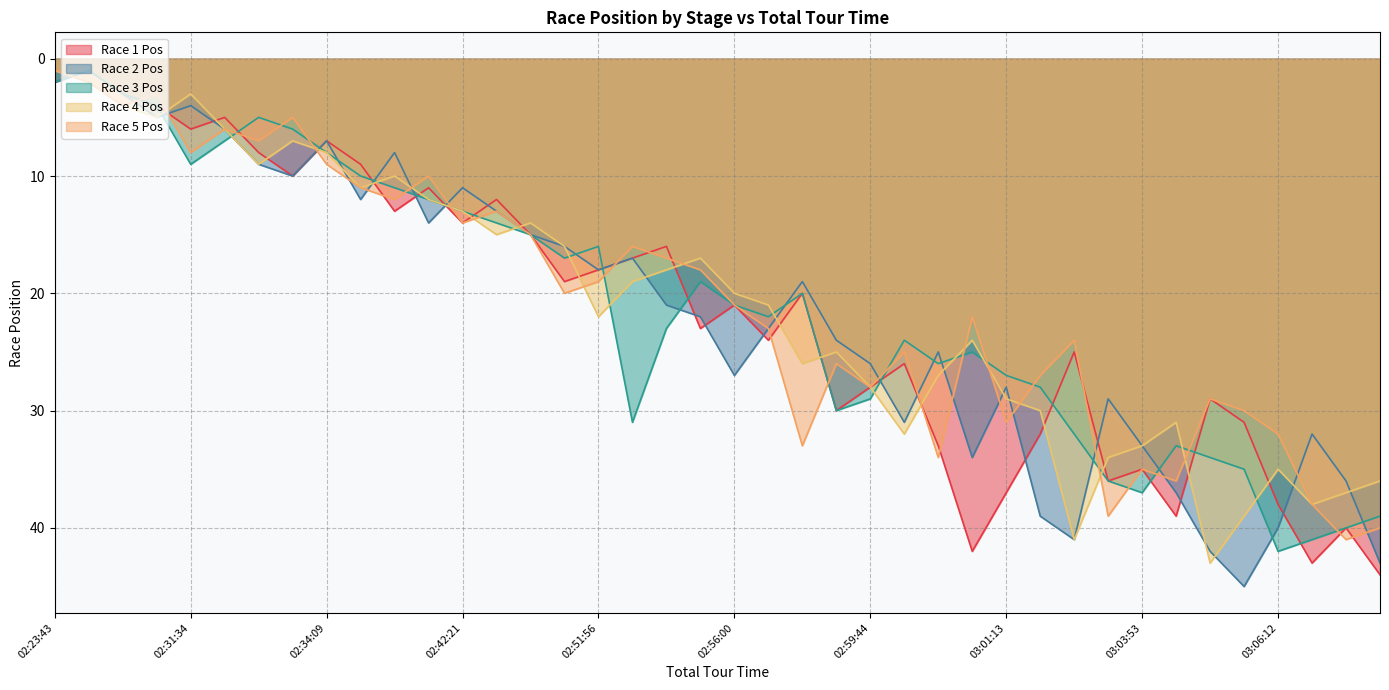

How many data points in Race 3 Pos are less than 22?

20